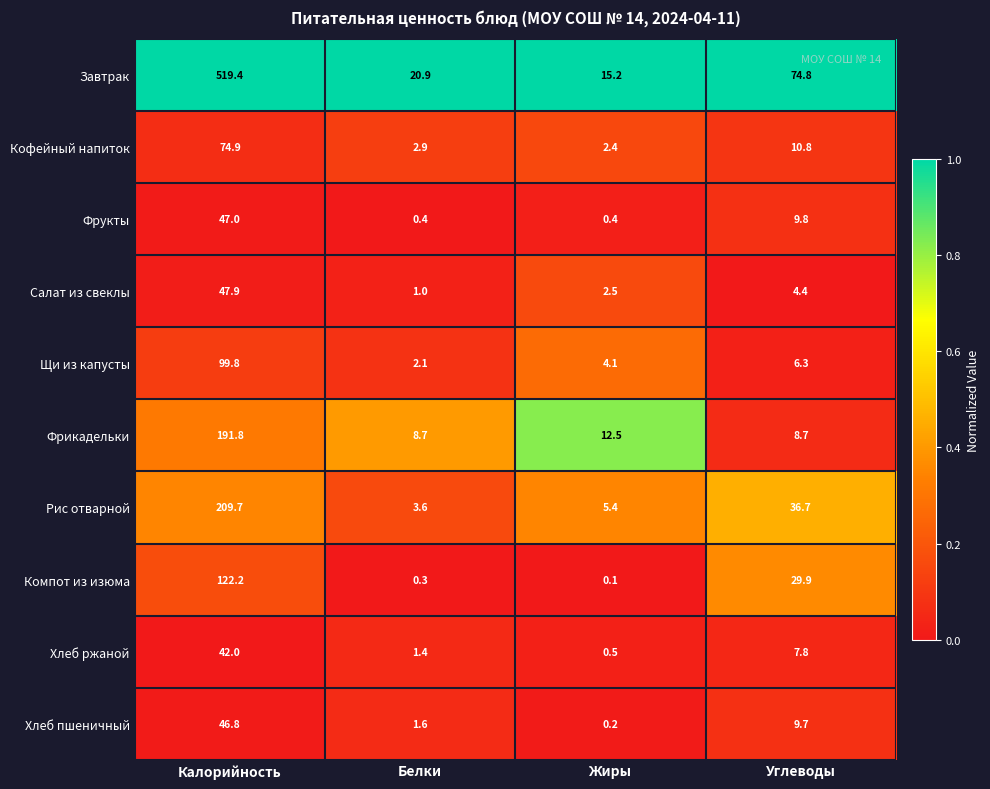

Is it true that Кофейный напиток equals 1.2 at Жиры?

False